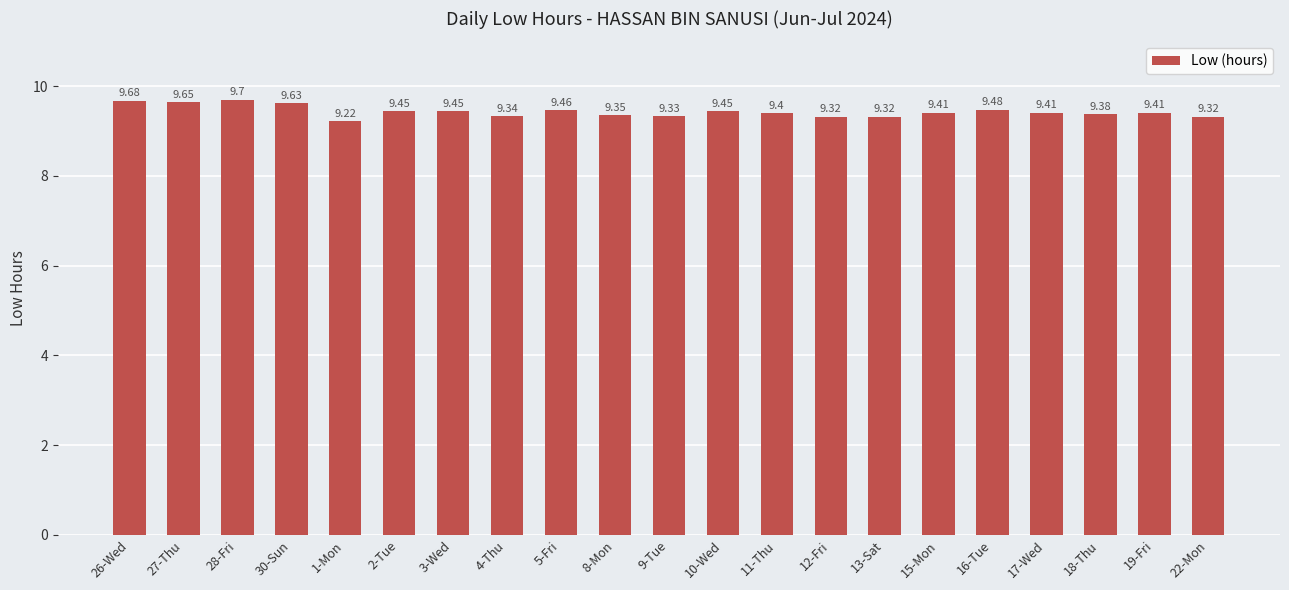

Which has a higher value, 2-Tue or 28-Fri?

28-Fri